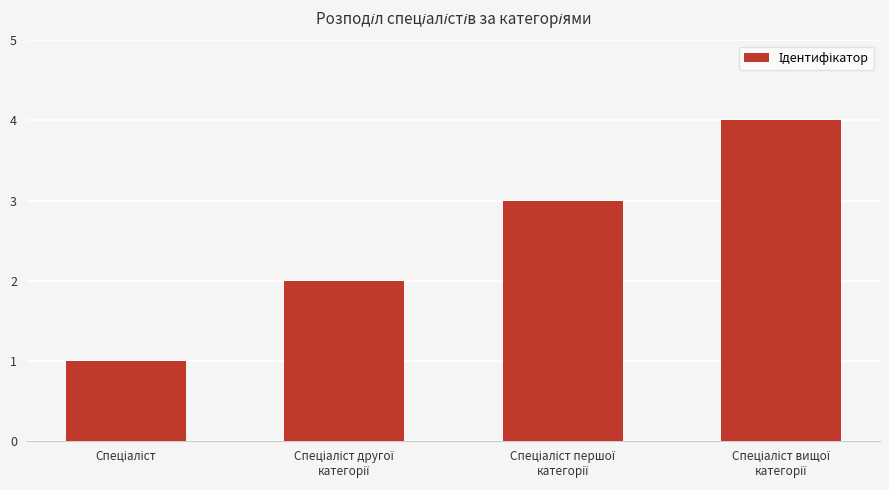

What is the sum of all values?

10